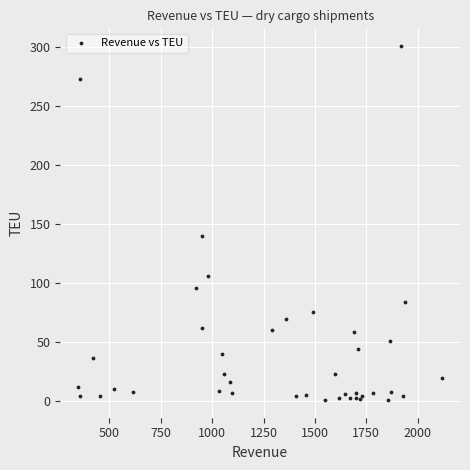

What Y value in the scatter plot is closest to 151?

140